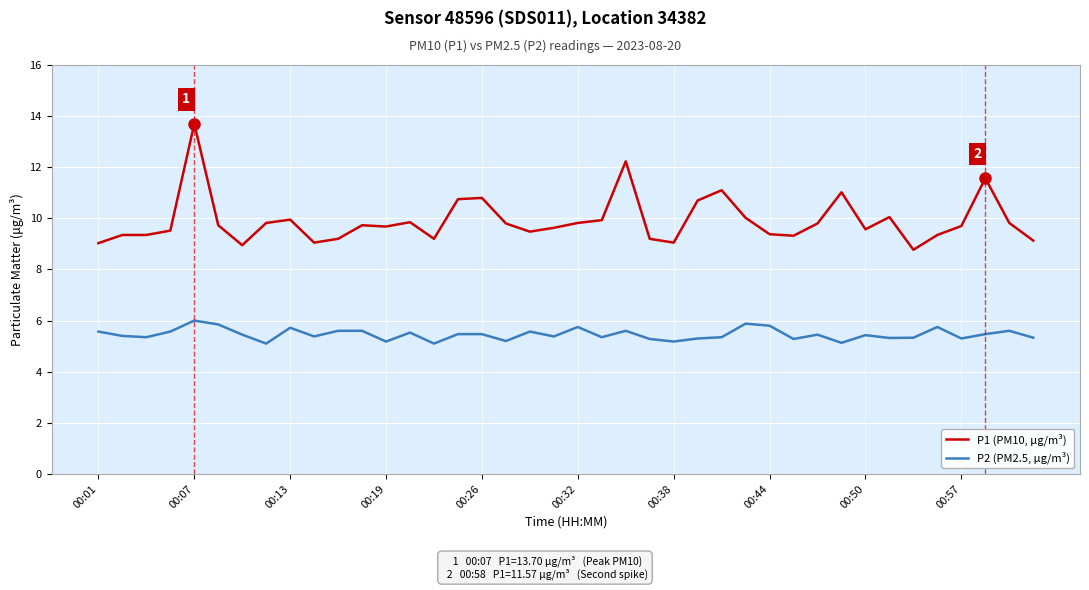

Is this an area chart (filled region under the line)?

No